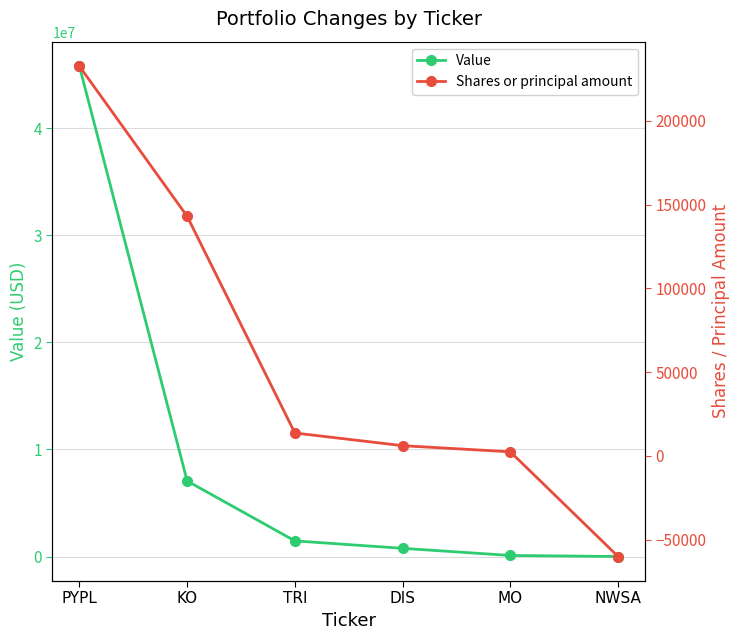

What is the difference between the Shares or principal amount values at TRI and MO?

11226